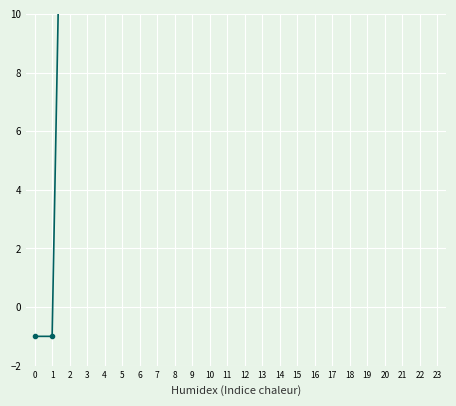

The value of col_9 at 9 is 10. True or false?

False